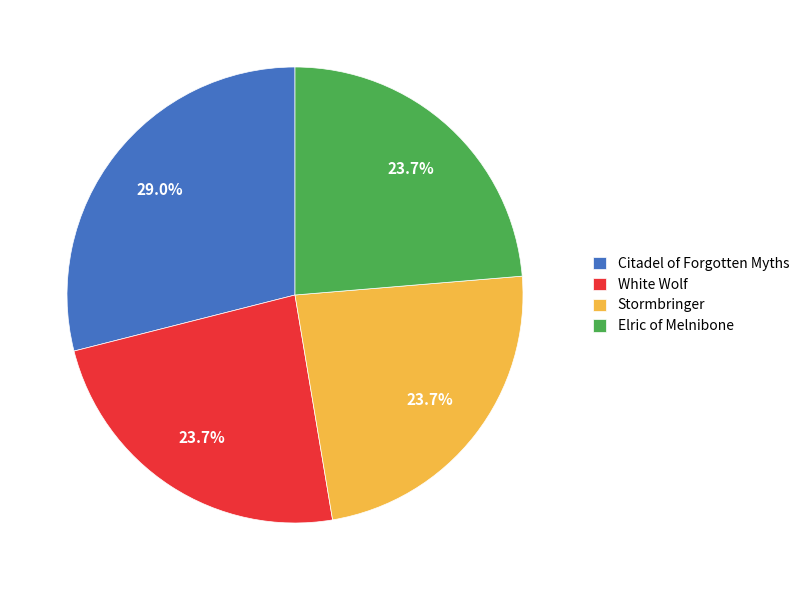

Which category has the biggest portion of the pie?

Citadel of Forgotten Myths